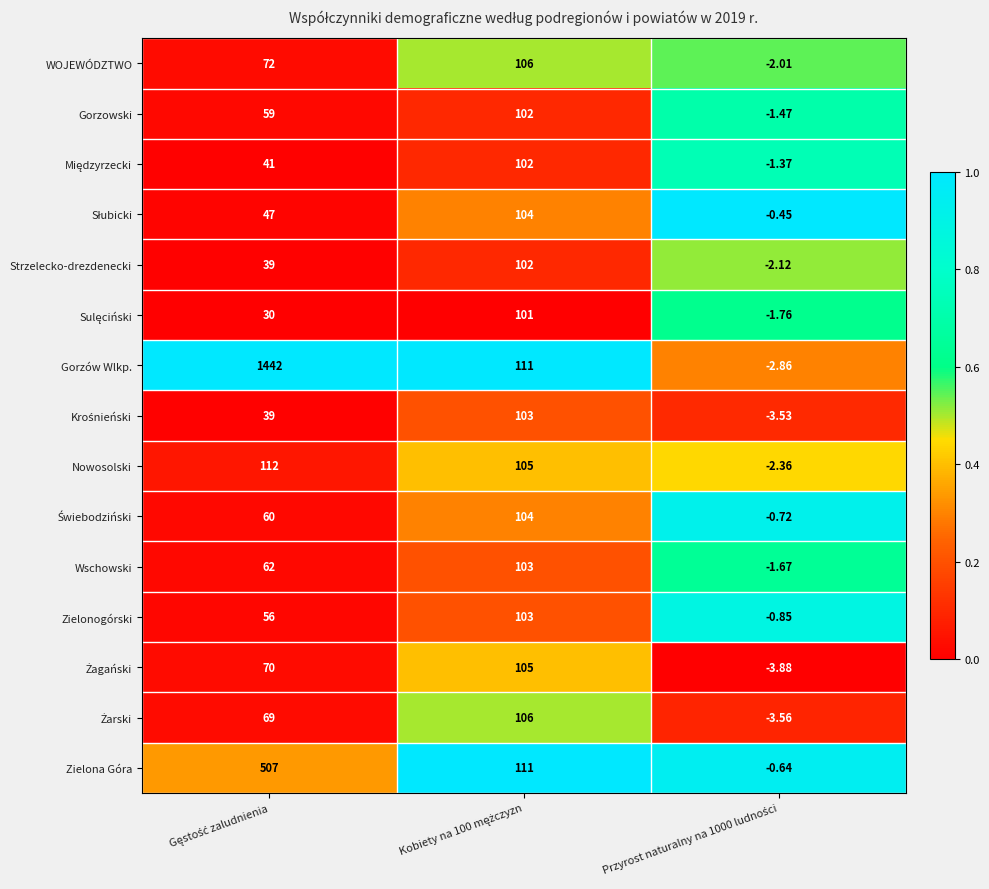

Which series has the largest range (max minus min)?

Gorzów Wlkp.